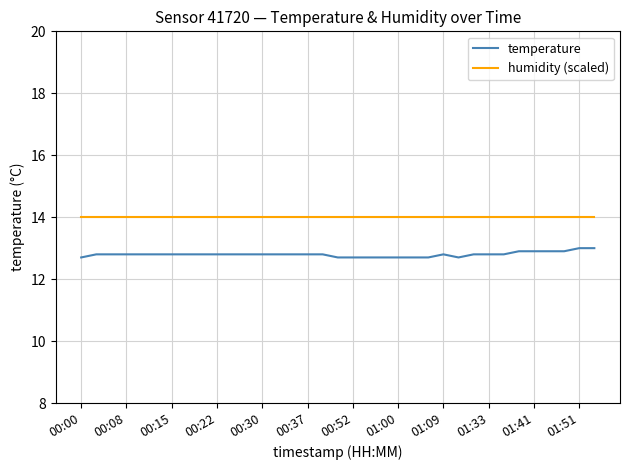

What is the sum of all humidity (scaled) values?

490.0